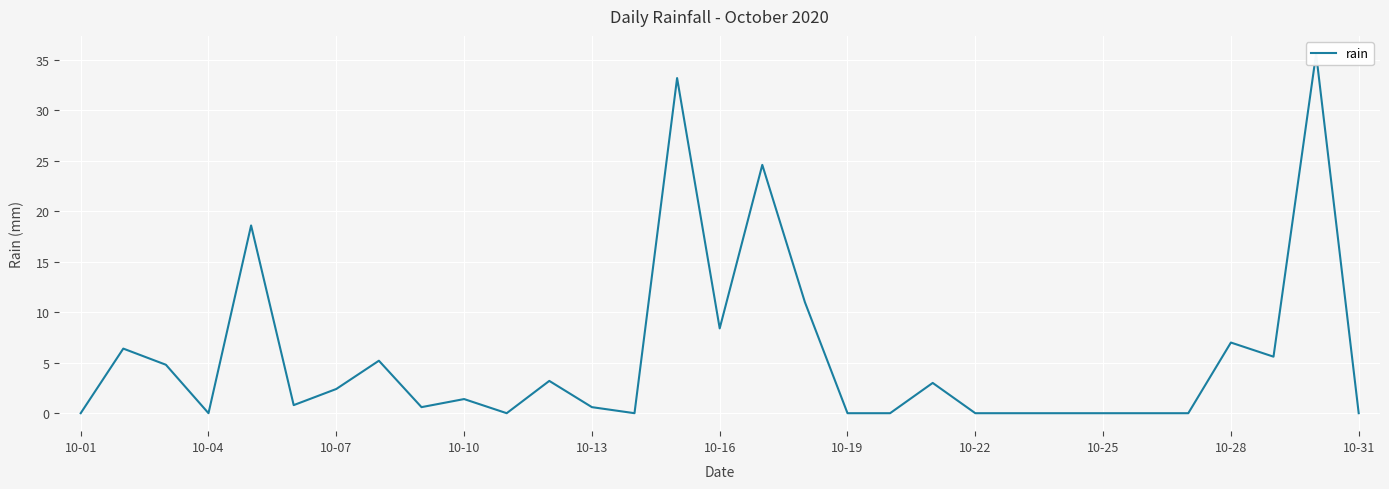

What position from the left is 10-01?

1